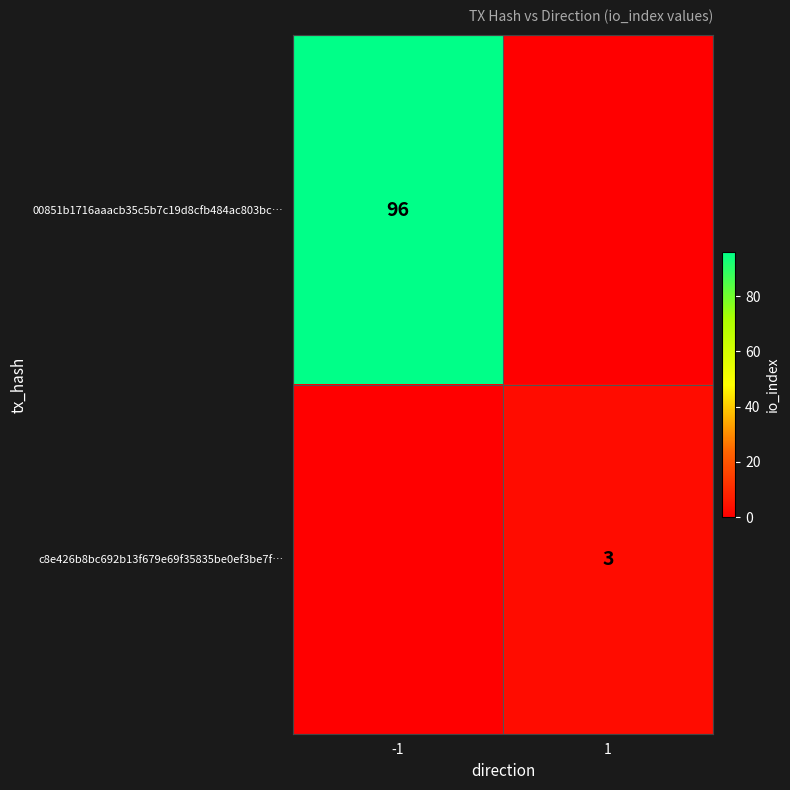

What is the difference between the highest and lowest values at -1?

96